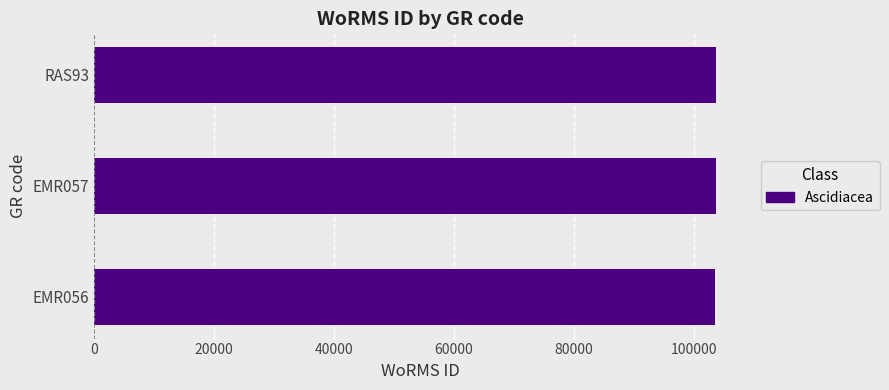

What is the ratio of the value at EMR057 to the value at RAS93?

1.0